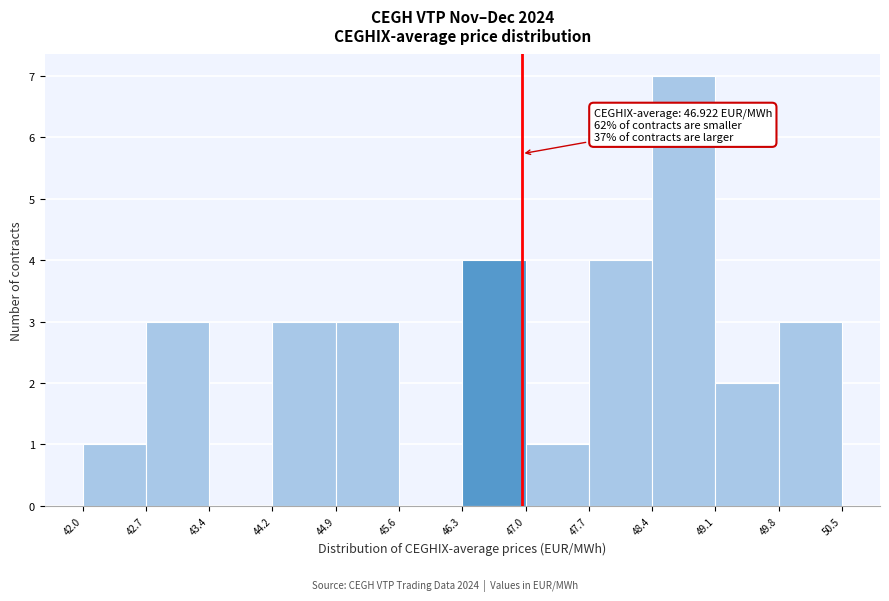

Over which range of the x-axis is the bar tallest?

48.4 to 49.1